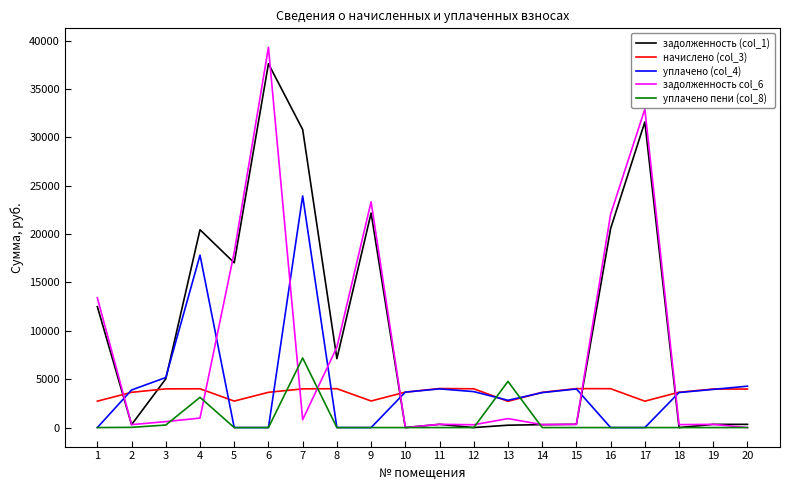

Does the chart display data point markers on the line(s)?

No